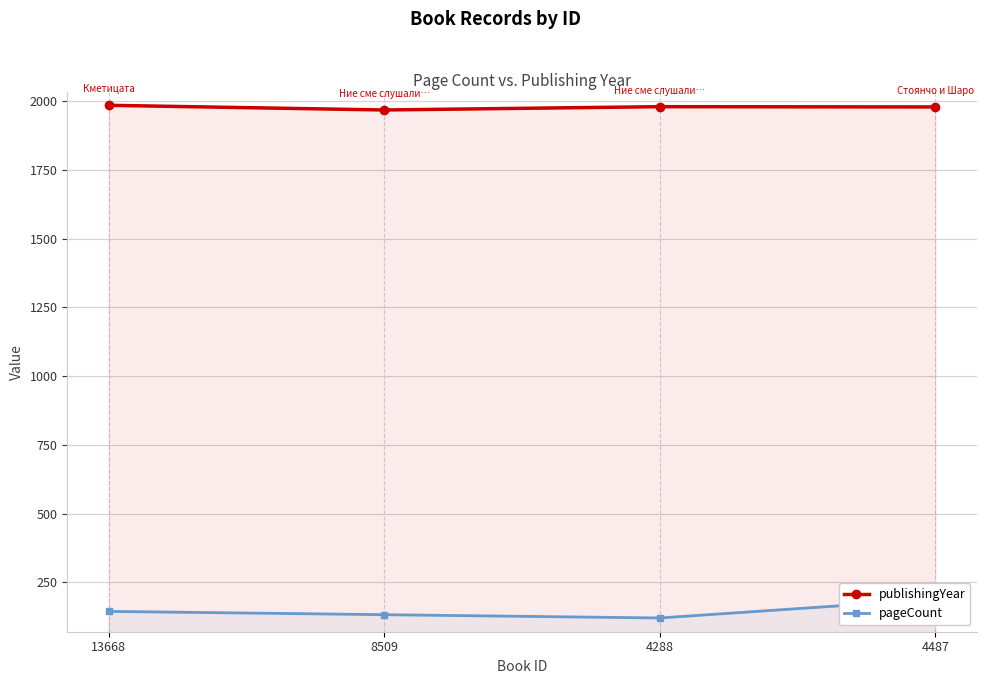

What is the value of the publishingYear point at the 4th from the left?

1979